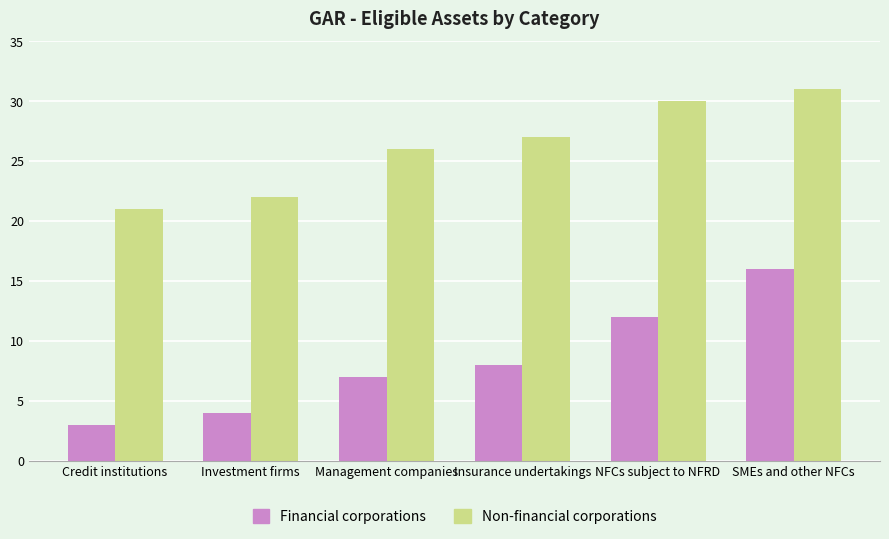

Which series has the largest total across all categories?

Non-financial corporations